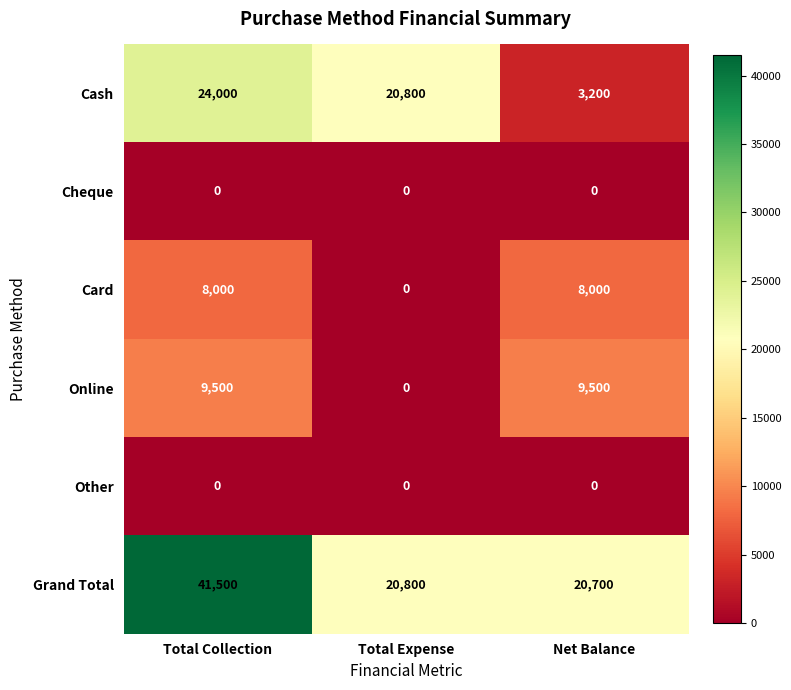

What is the difference between the second highest and minimum values in the Grand Total series?

100